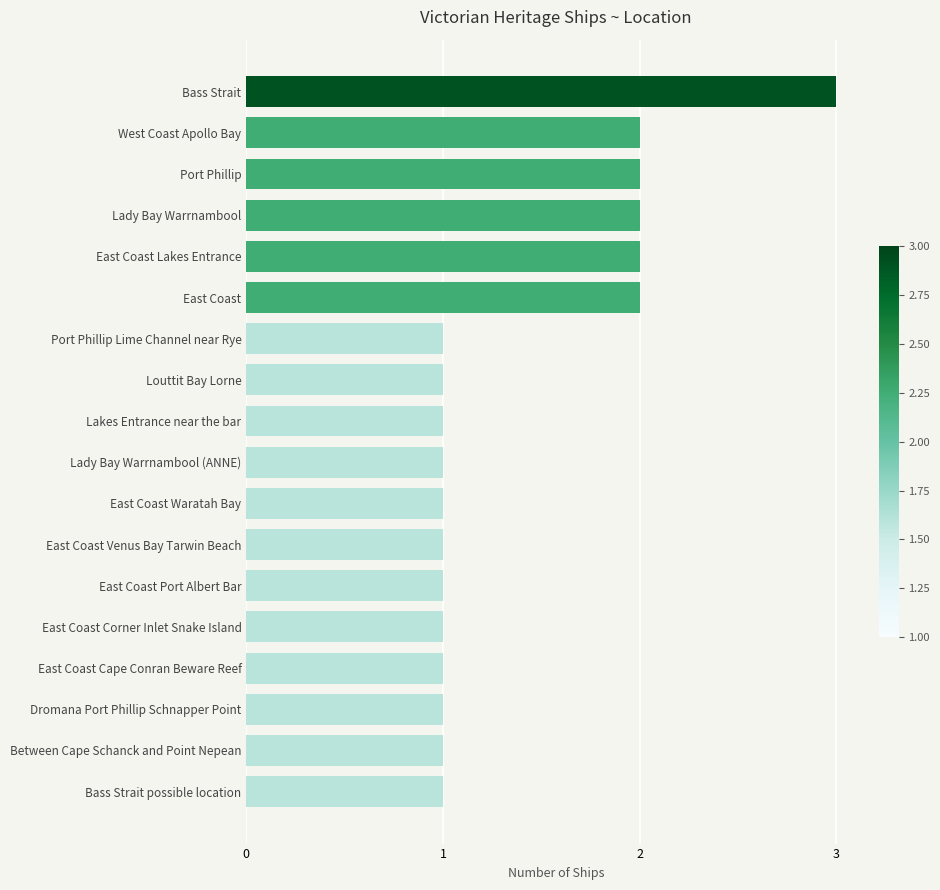

Approximately how many times larger is the value at East Coast Waratah Bay compared to Bass Strait?

0.3